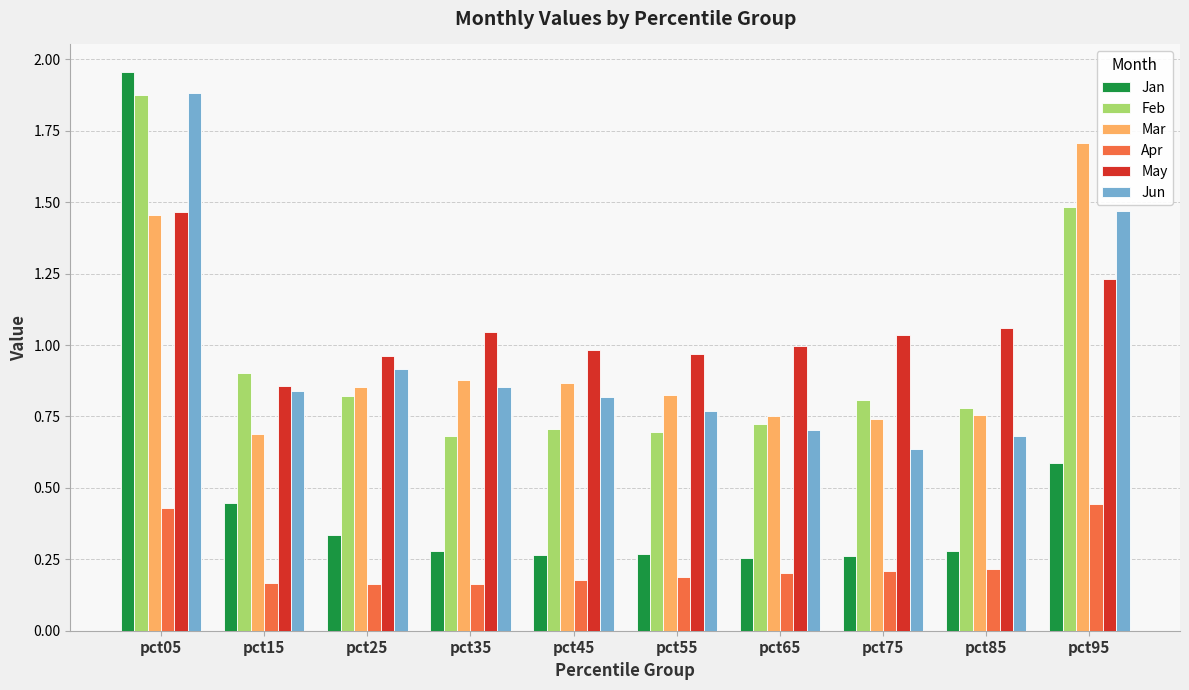

What is the difference between the Jan values at pct75 and pct05?

1.7